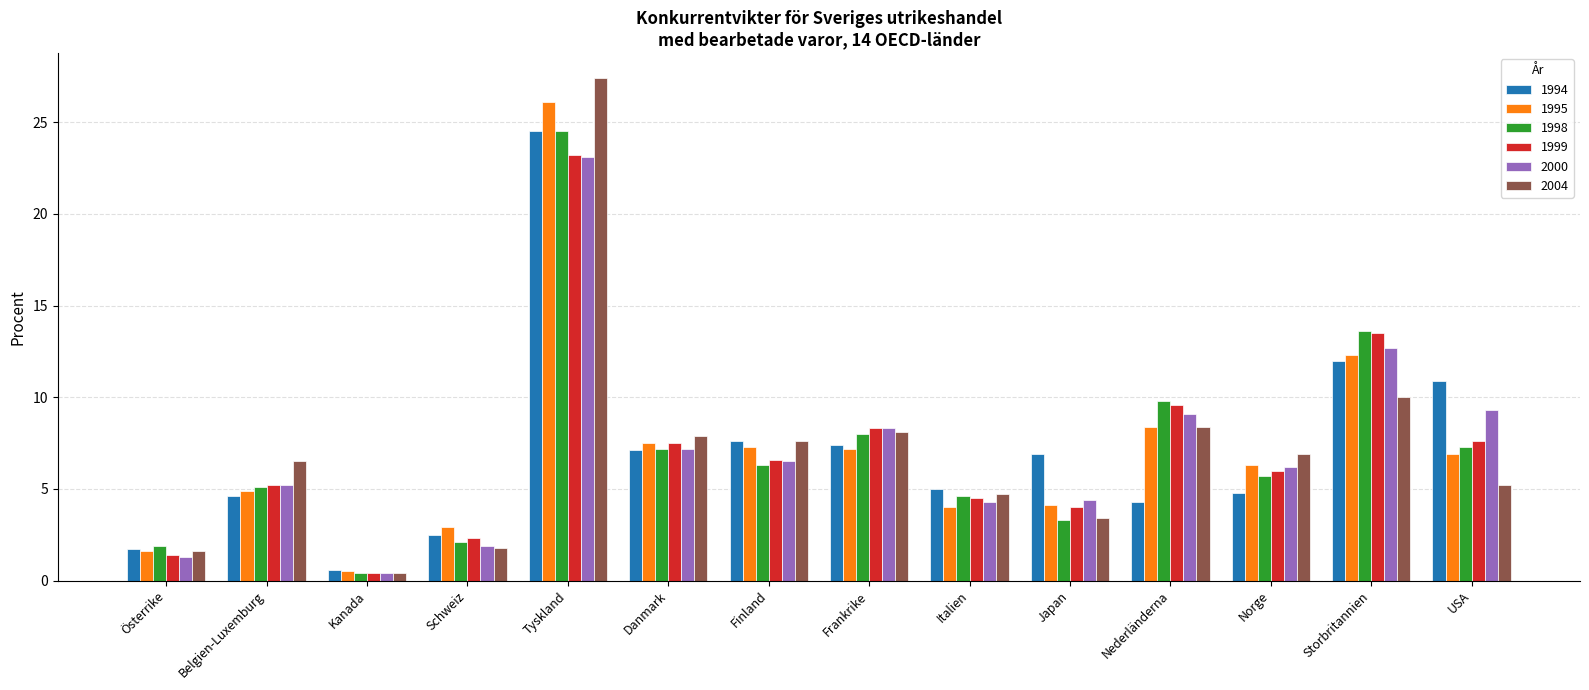

What is the average value of the 2000 series?

7.1